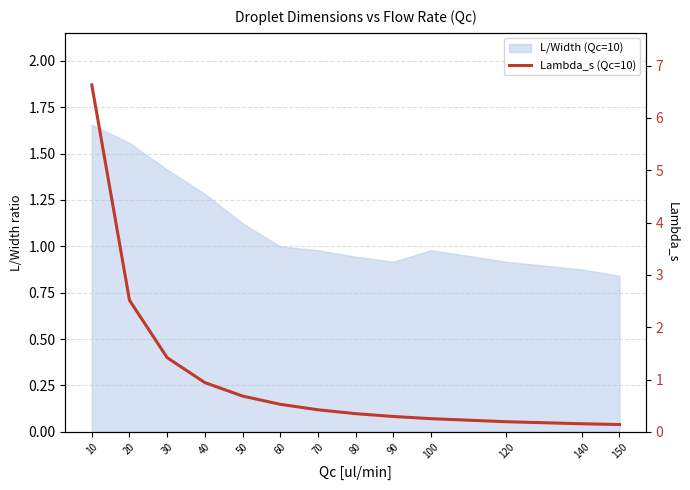

What is the smallest value displayed?

0.1